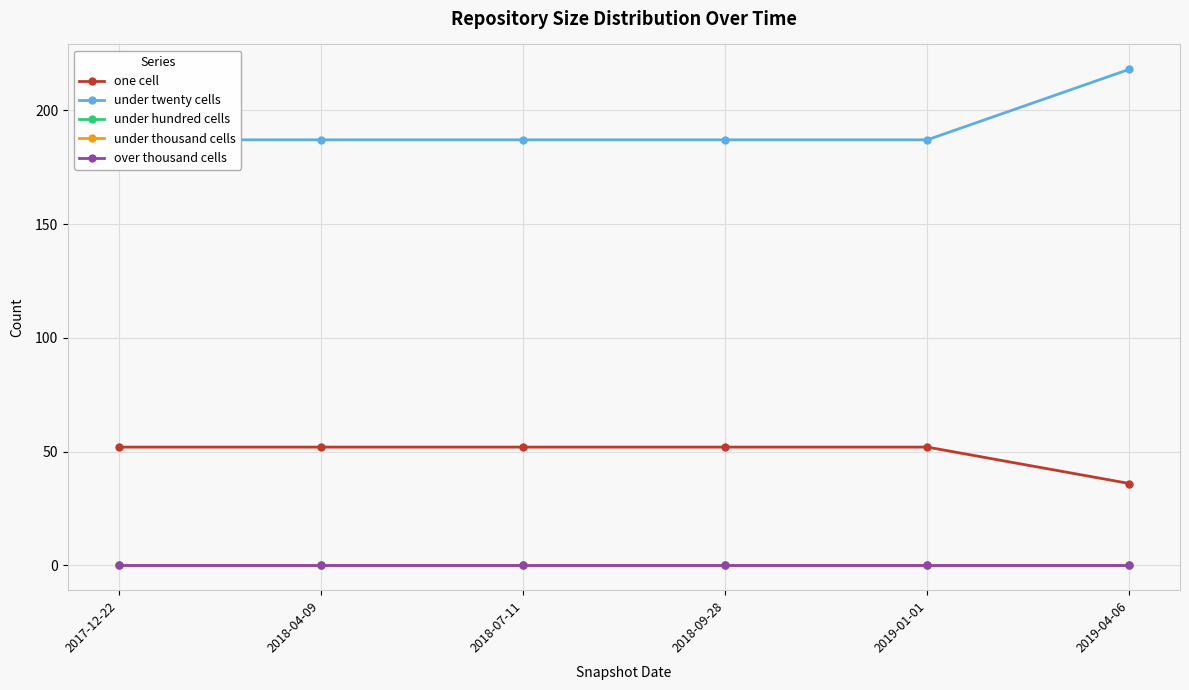

What is the sum of the under twenty cells values at 2018-07-11 and 2019-01-01?

374